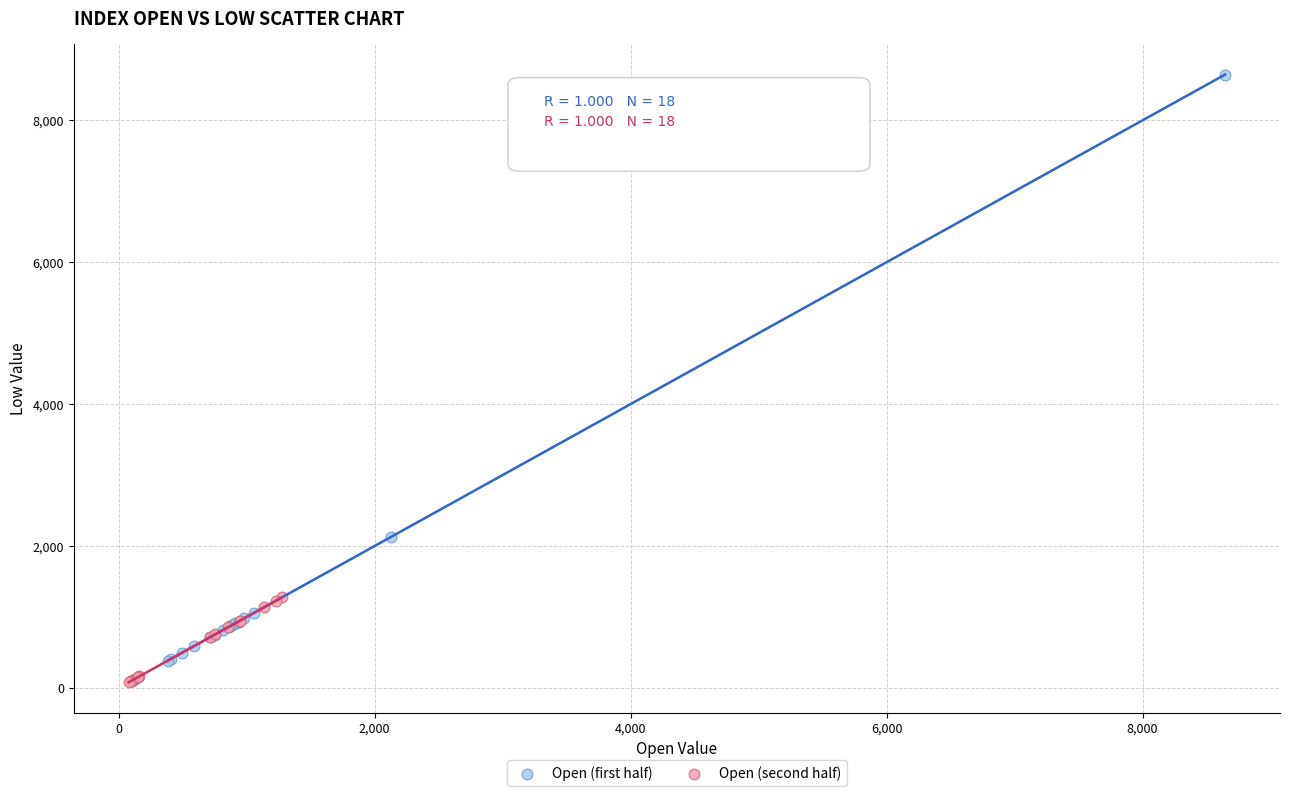

Which series contains the highest Y value?

Open (first half)